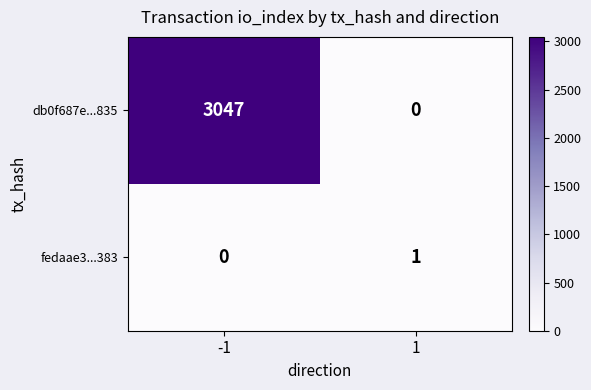

Reading left to right, list all the values displayed in this chart.

db0f687e...835: -1=3047	1=0
fedaae3...383: -1=0	1=1